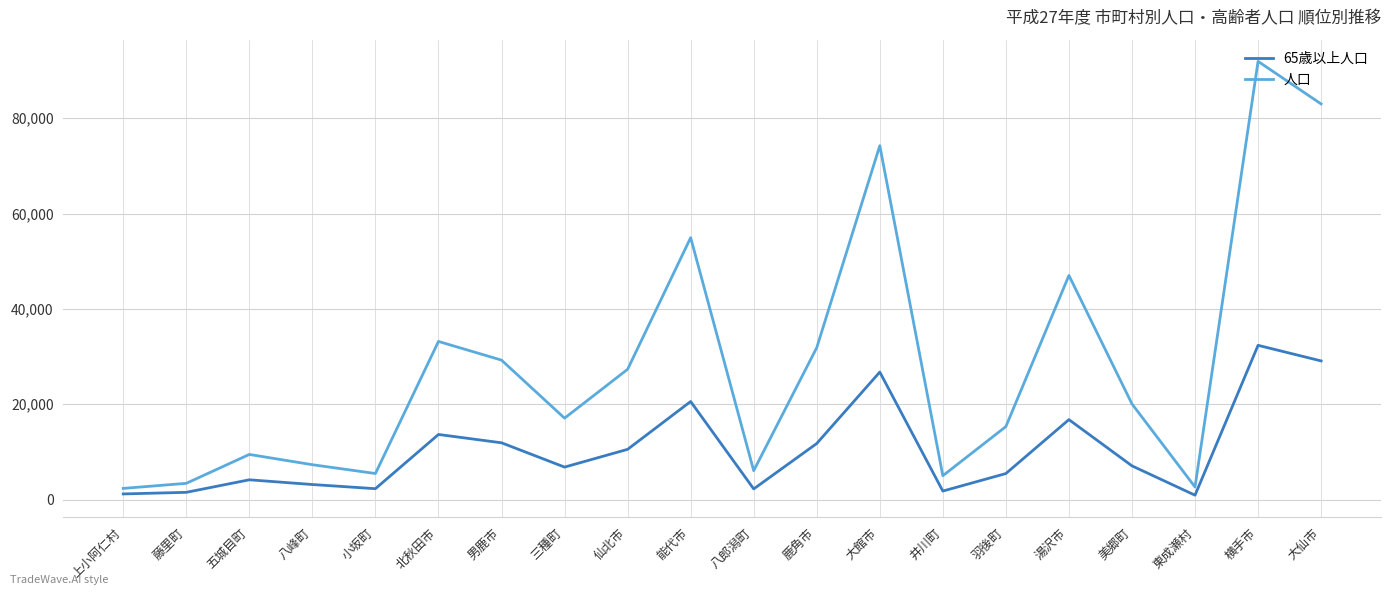

What is the lowest value of the 人口 series?

2363